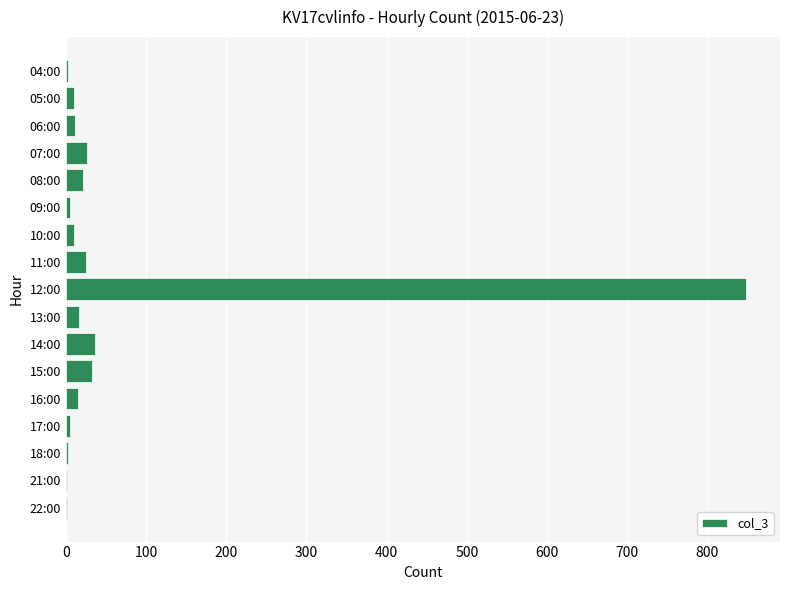

What is the sum of all values?

1073